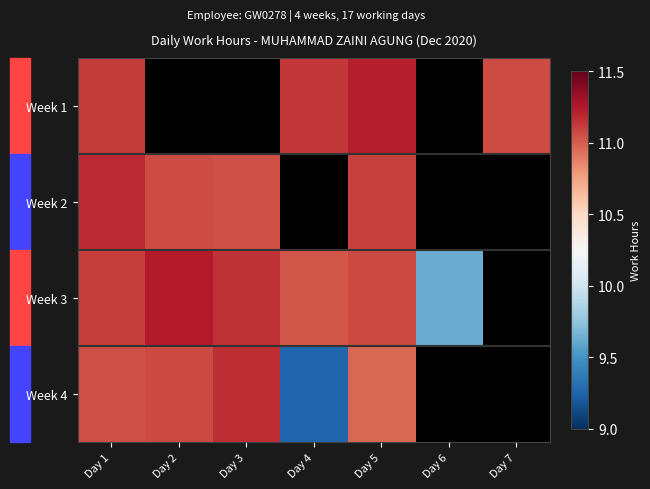

What is the smallest value displayed?

9.3